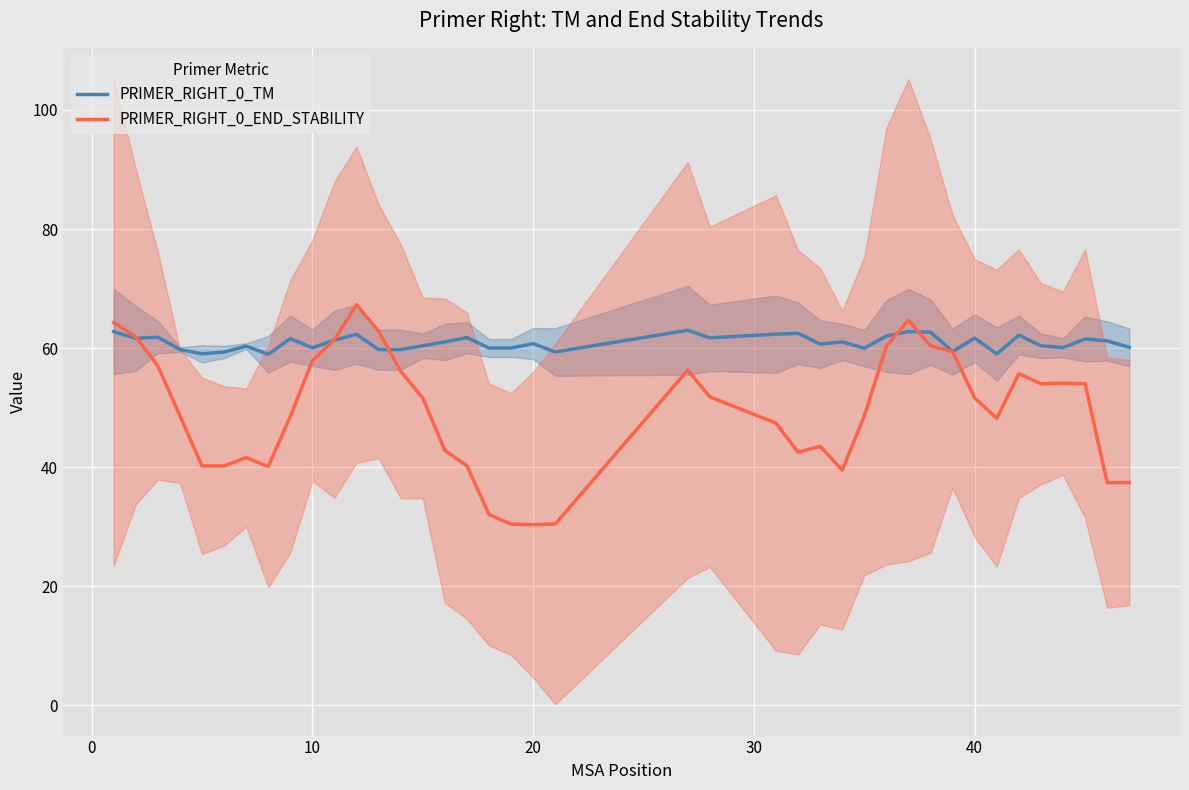

What is the average value of the PRIMER_RIGHT_0_END_STABILITY series?

49.3